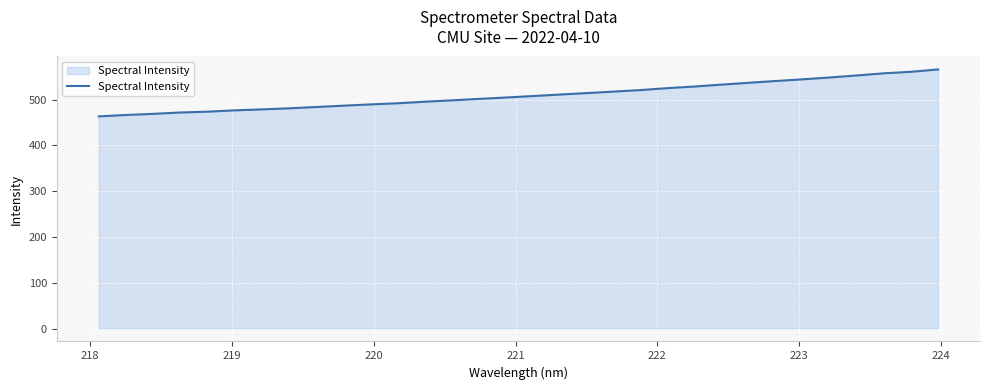

What is the greatest value displayed?

565.7